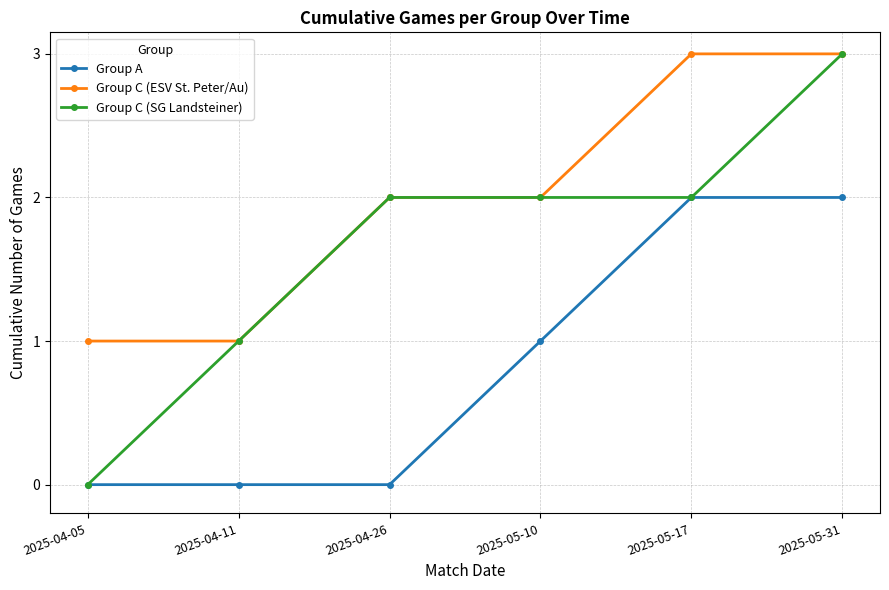

Rank the series by their average value, from lowest to highest.

Group A, Group C (SG Landsteiner), Group C (ESV St. Peter/Au)